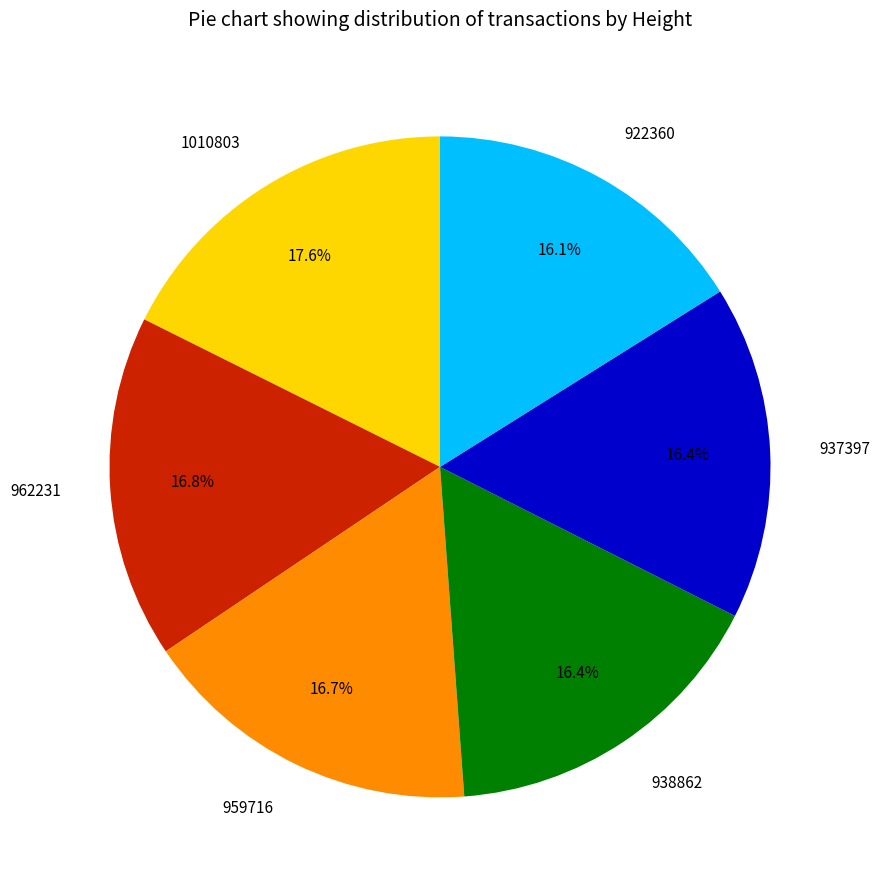

Approximately how many times larger is the value at 959716 compared to 962231?

1.0